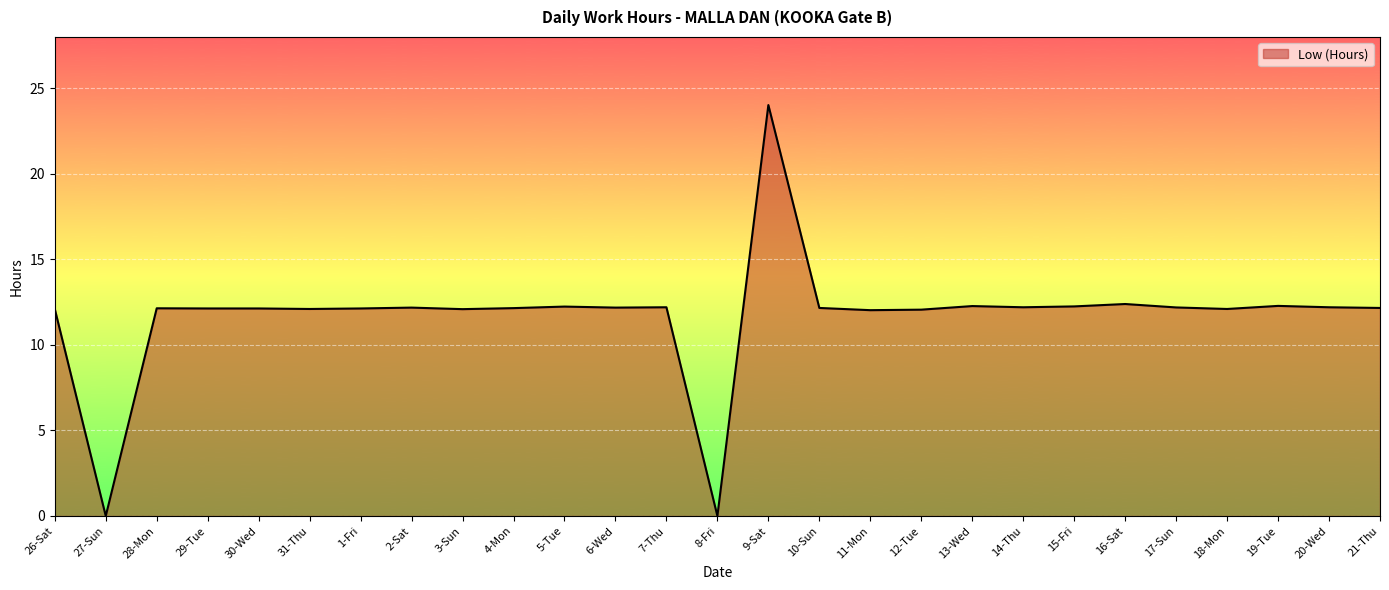

Is it true that the value at 8-Fri is -7.5?

False